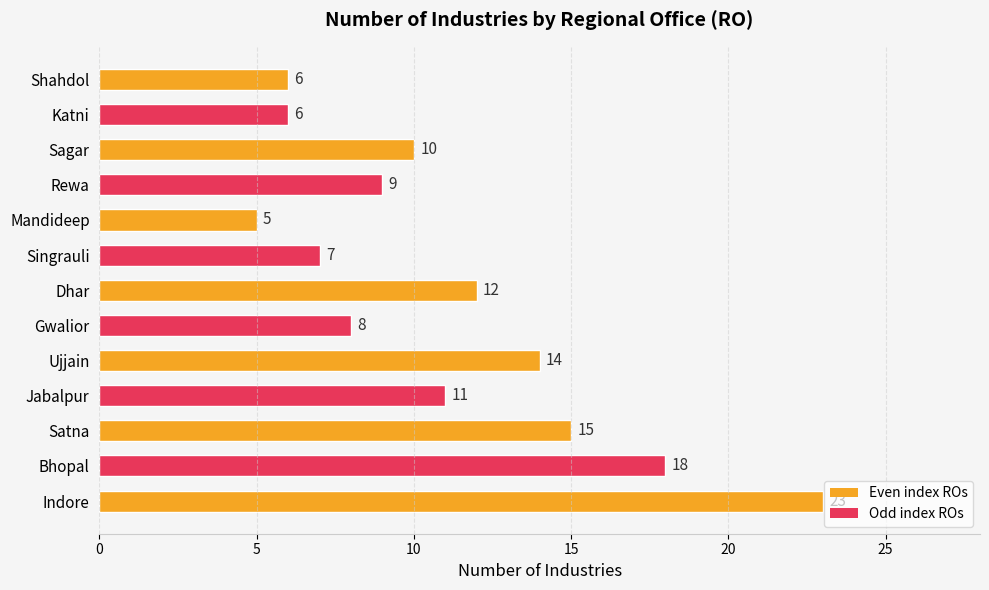

At which label is the value closest to 14?

Ujjain